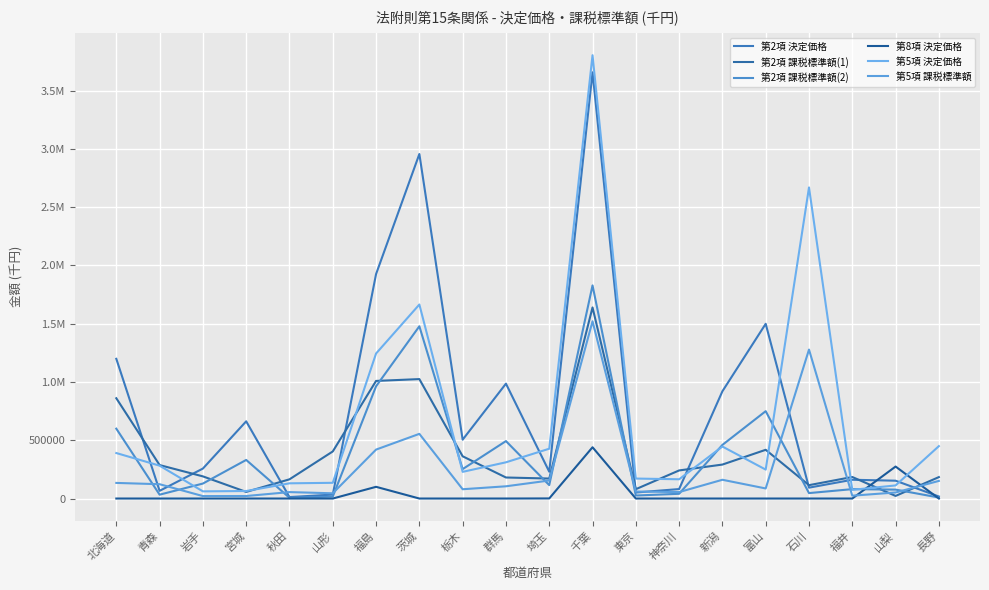

What are all the series names shown in the legend?

第2項 決定価格, 第2項 課税標準額(1), 第2項 課税標準額(2), 第8項 決定価格, 第5項 決定価格, 第5項 課税標準額